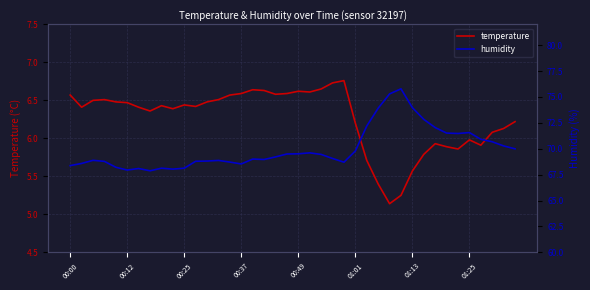

Reading right to left, what are all the values shown in this chart?

temperature: 6.2	6.1	6.1	5.9	6.0	5.9	5.9	5.9	5.8	5.6	5.2	5.1	5.4	5.7	6.2	6.8	6.7	6.7	6.6	6.6	6.6	6.6	6.6	6.6	6.6	6.6	6.5	6.5	6.4	6.4	6.4	6.4	6.4	6.4	6.5	6.5	6.5	6.5	6.4	6.6
humidity: 70.0	70.3	70.7	70.9	71.6	71.5	71.5	72.0	72.8	74.0	75.8	75.3	73.9	72.2	69.8	68.7	69.1	69.5	69.6	69.5	69.5	69.2	69.0	69.0	68.5	68.7	68.9	68.8	68.8	68.1	68.0	68.1	67.9	68.1	67.9	68.2	68.8	68.9	68.6	68.4